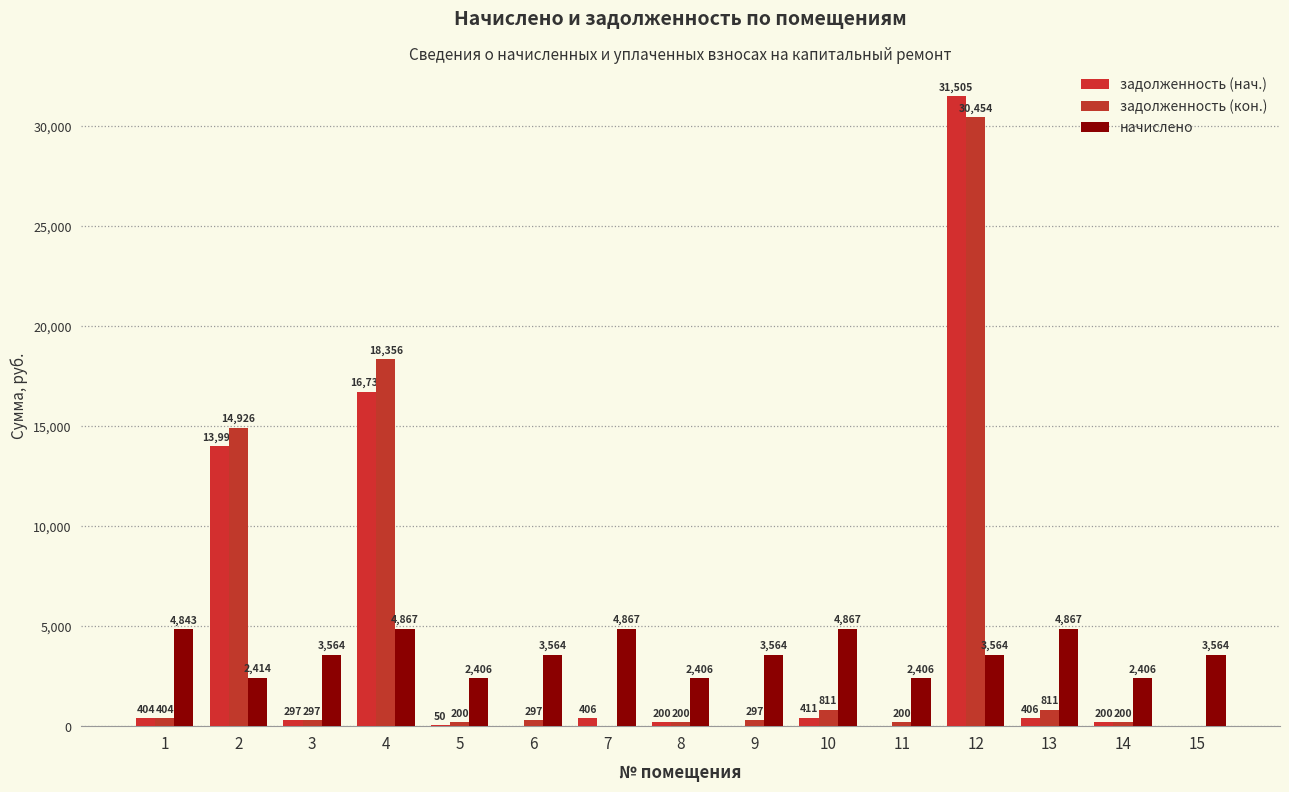

Is the value of начислено at 7 greater than the value of задолженность (кон.) at 7?

Yes